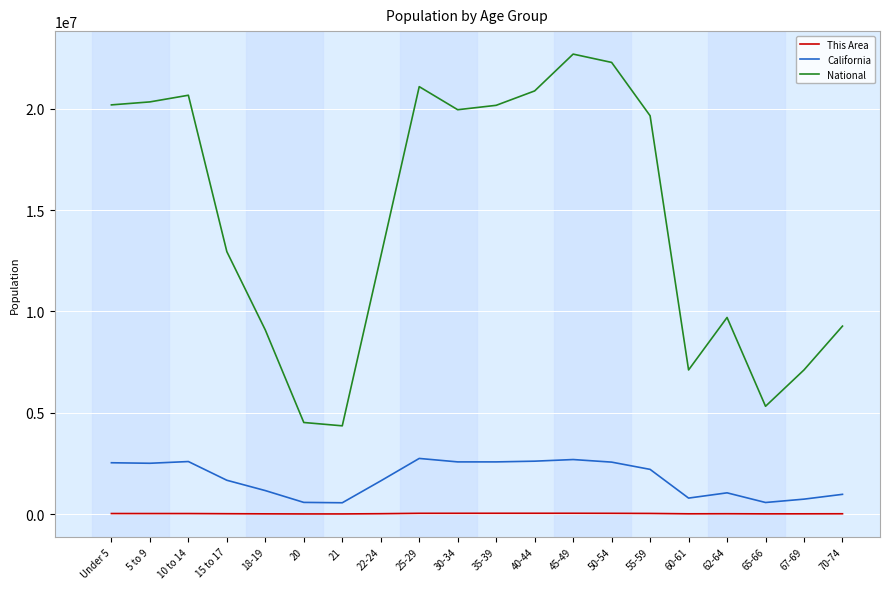

Between 5 to 9 and 22-24, which series saw the biggest shift?

National